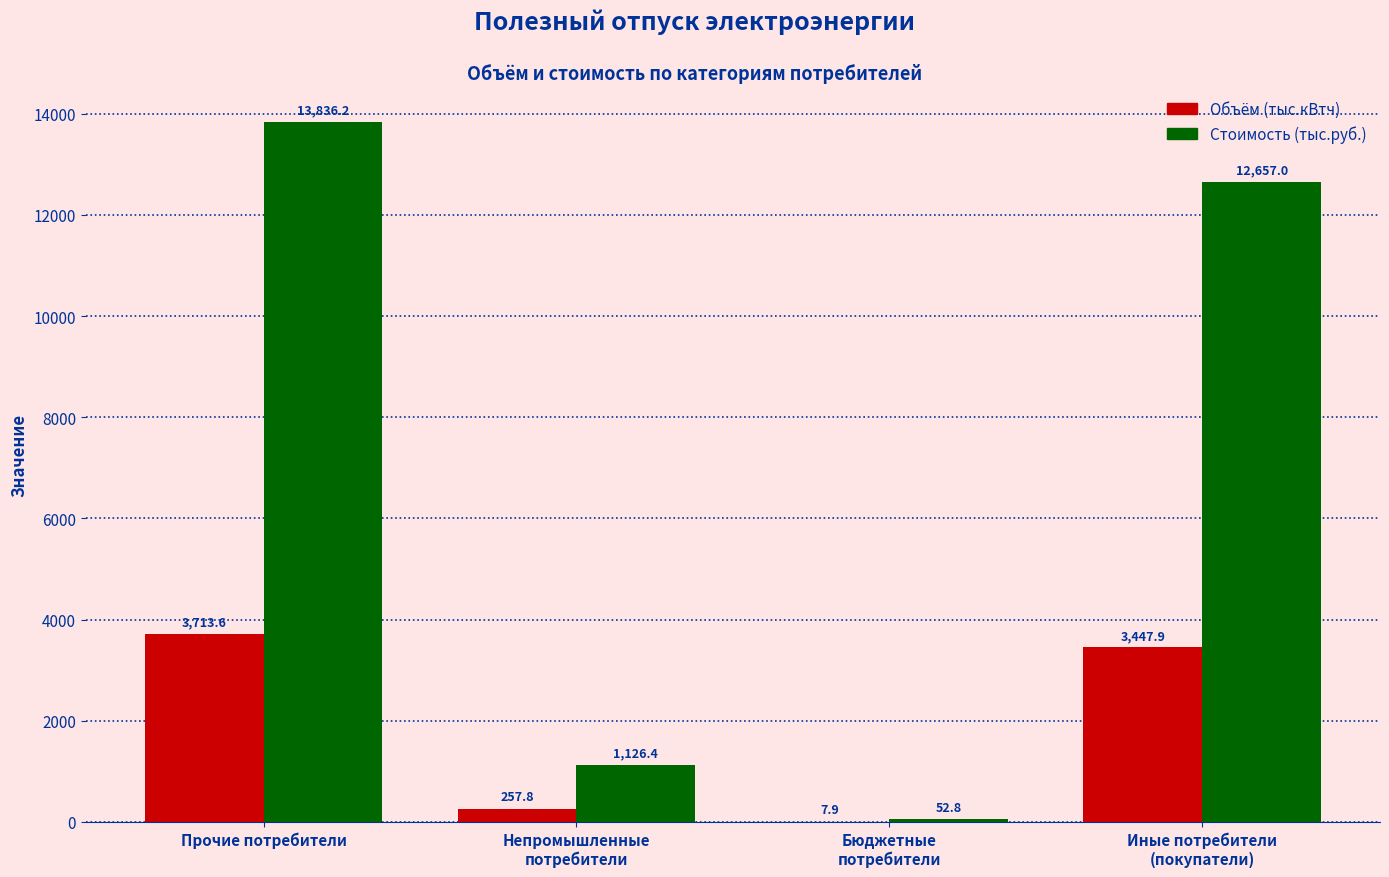

Which label corresponds to the largest value in the chart?

Прочие потребители